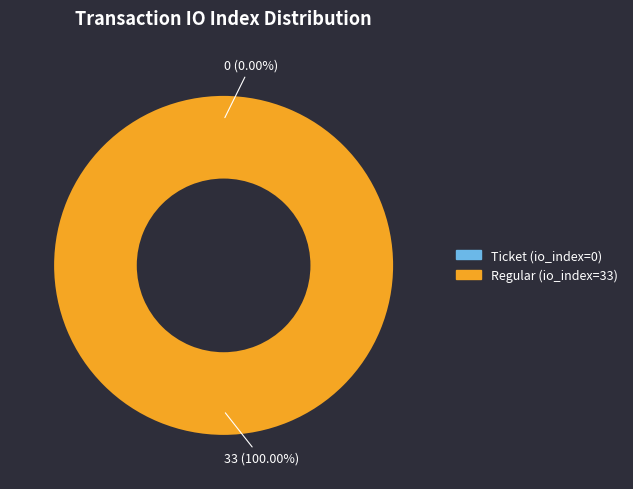

How many segments does this pie chart have?

2